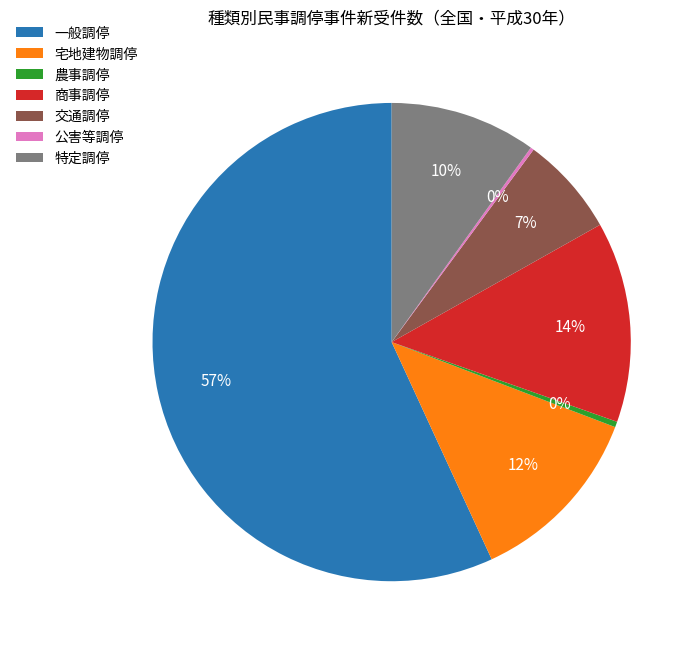

To the nearest percent, what percentage of the pie is 宅地建物調停?

12%